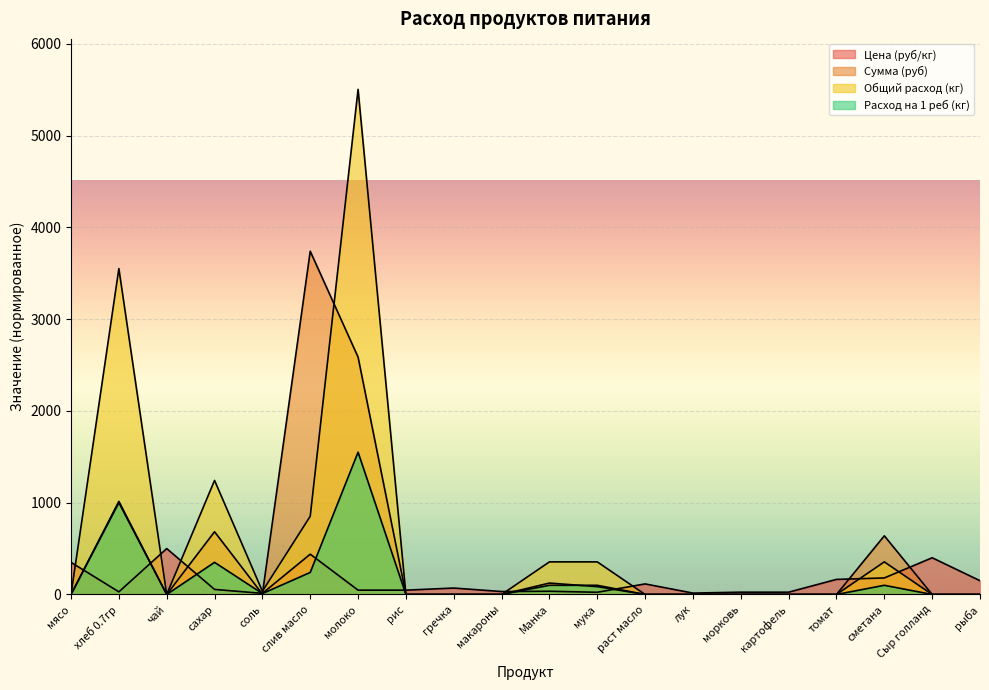

What is the value of the Цена (руб/кг) point at the 5th from the left?

12.0